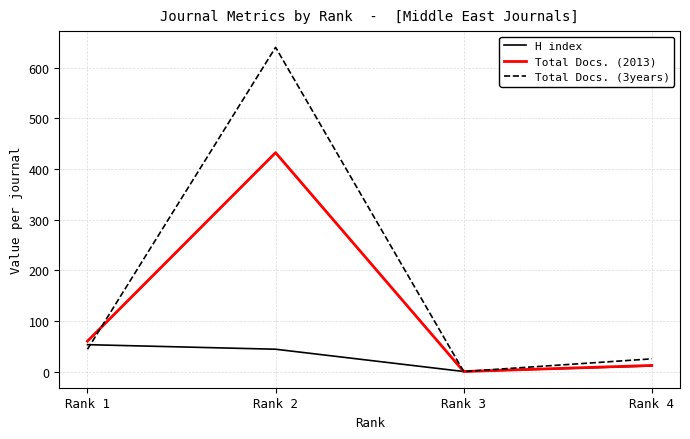

Which series has the largest total across all categories?

Total Docs. (3years)